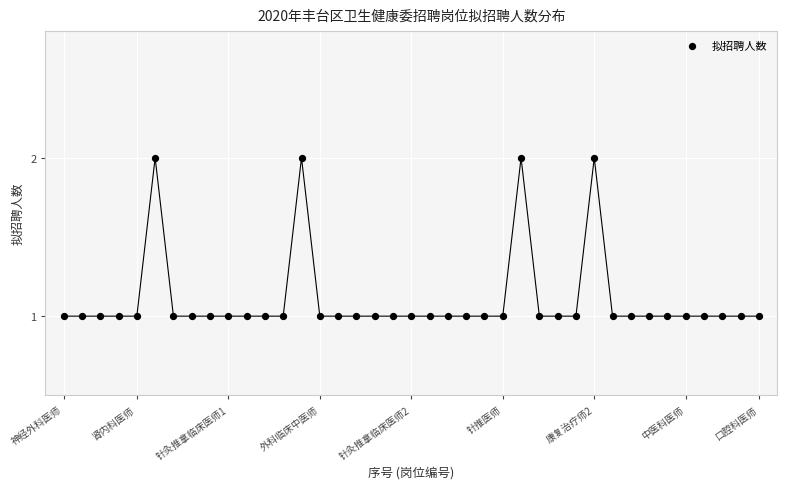

What is the range of X values (max minus min)?

38